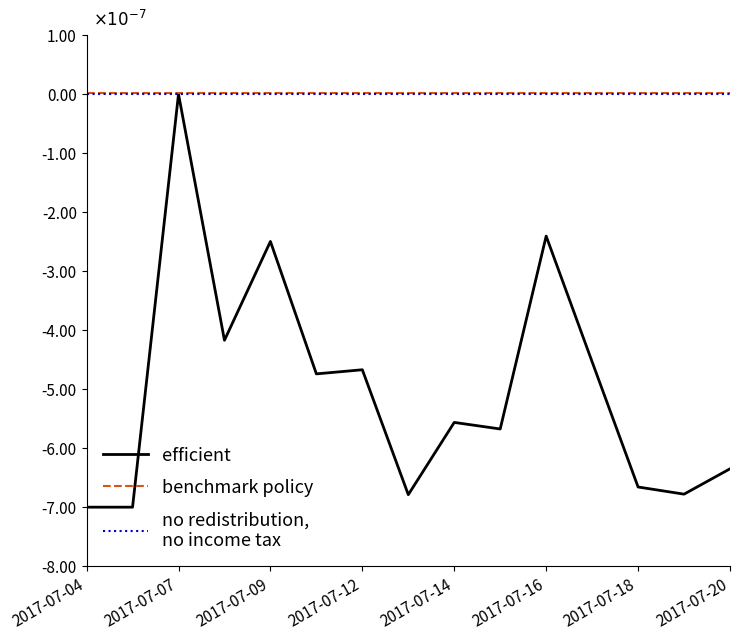

What is the label of the 1st point from the left?

2017-07-04